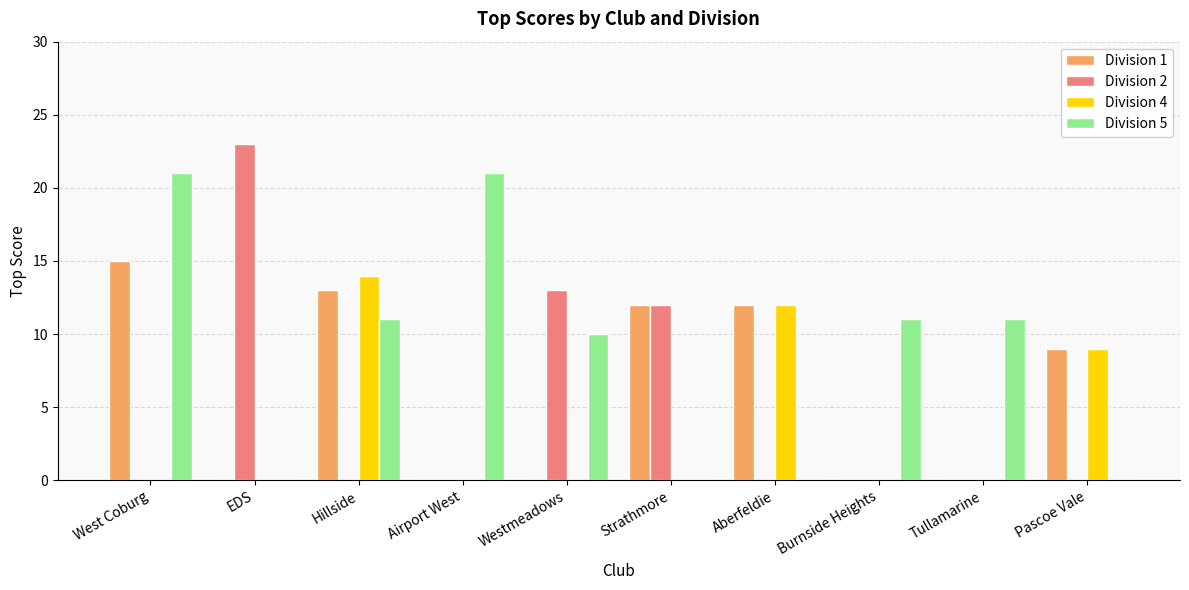

Which series has the largest total across all categories?

Division 5